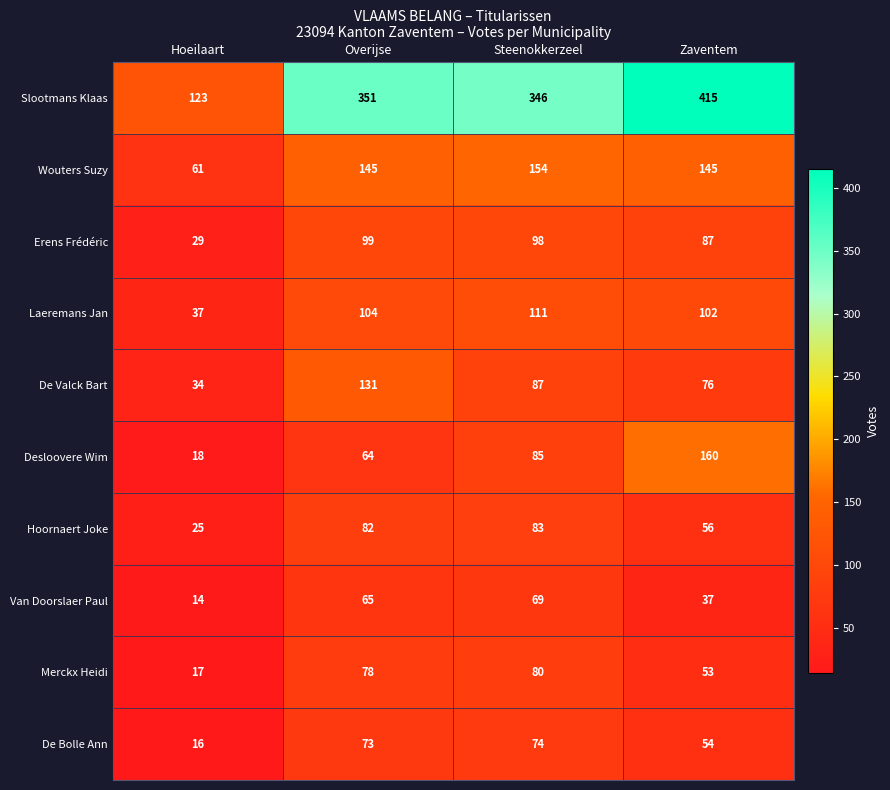

At which category does the chart reach its peak across all series?

Zaventem